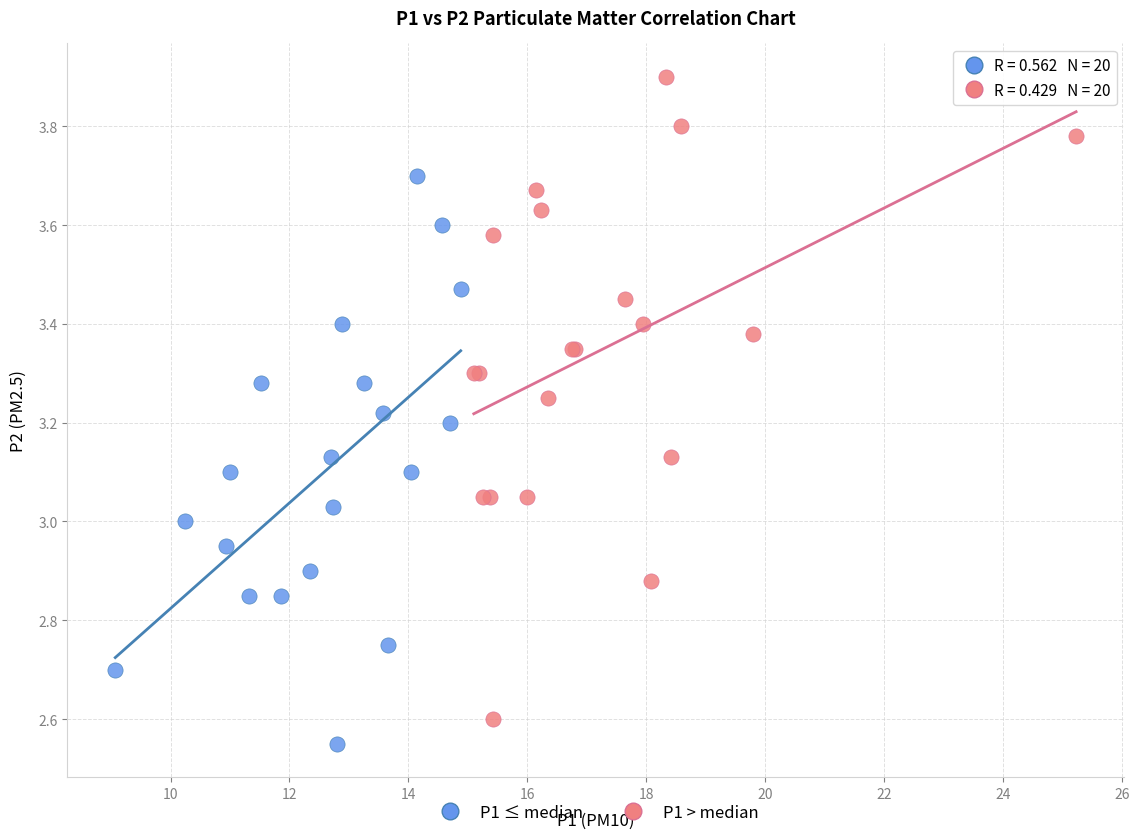

Which series has the largest Y range (max minus min)?

P1 > median